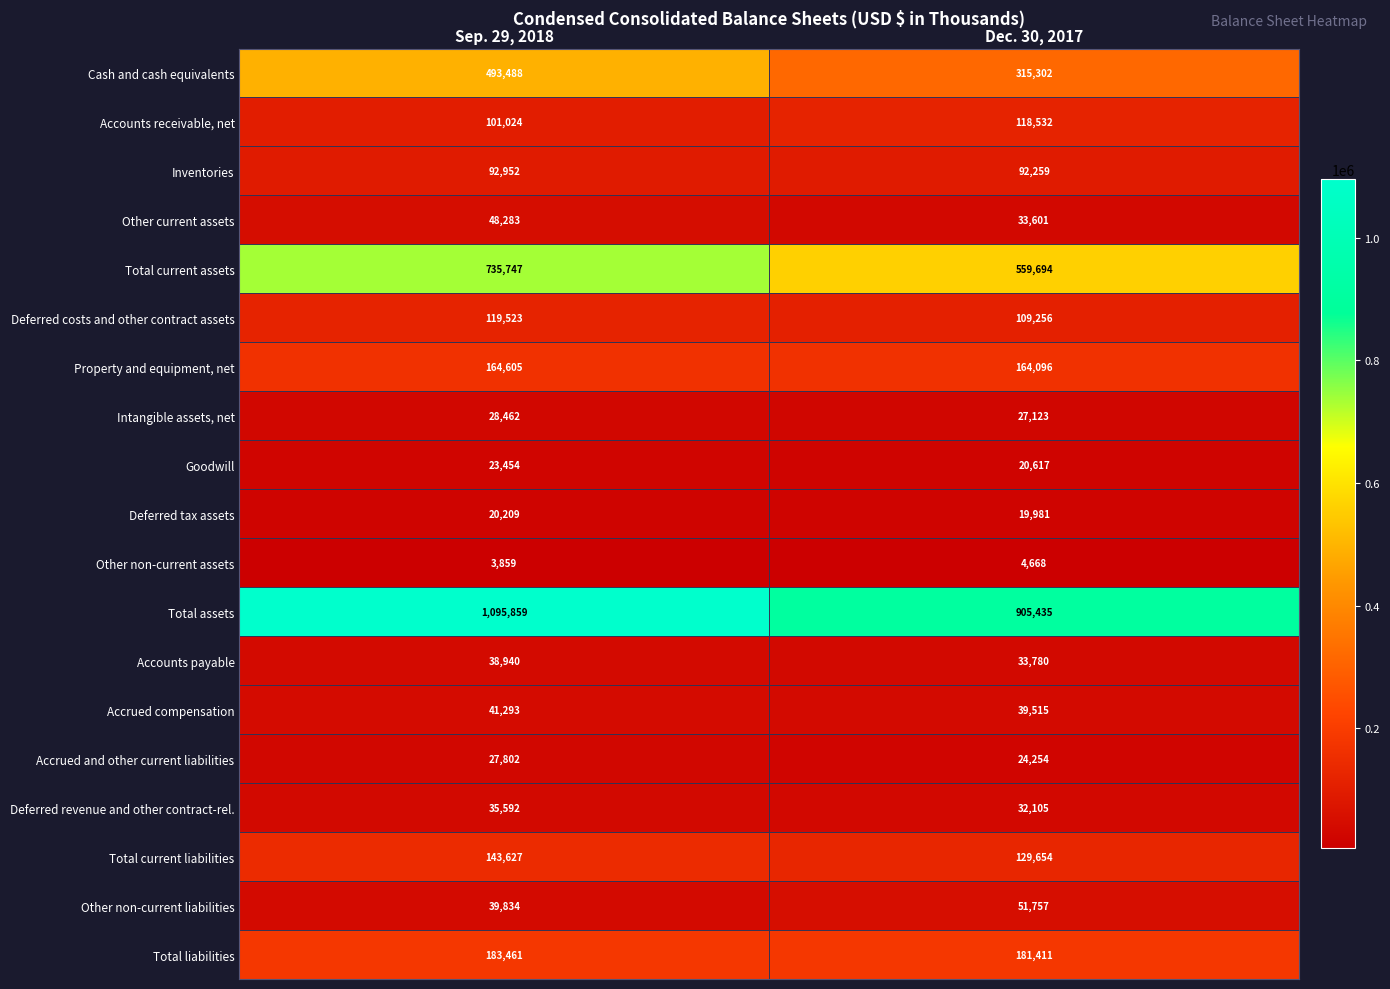

Is it true that Total current assets equals 735747 at Sep. 29, 2018?

True